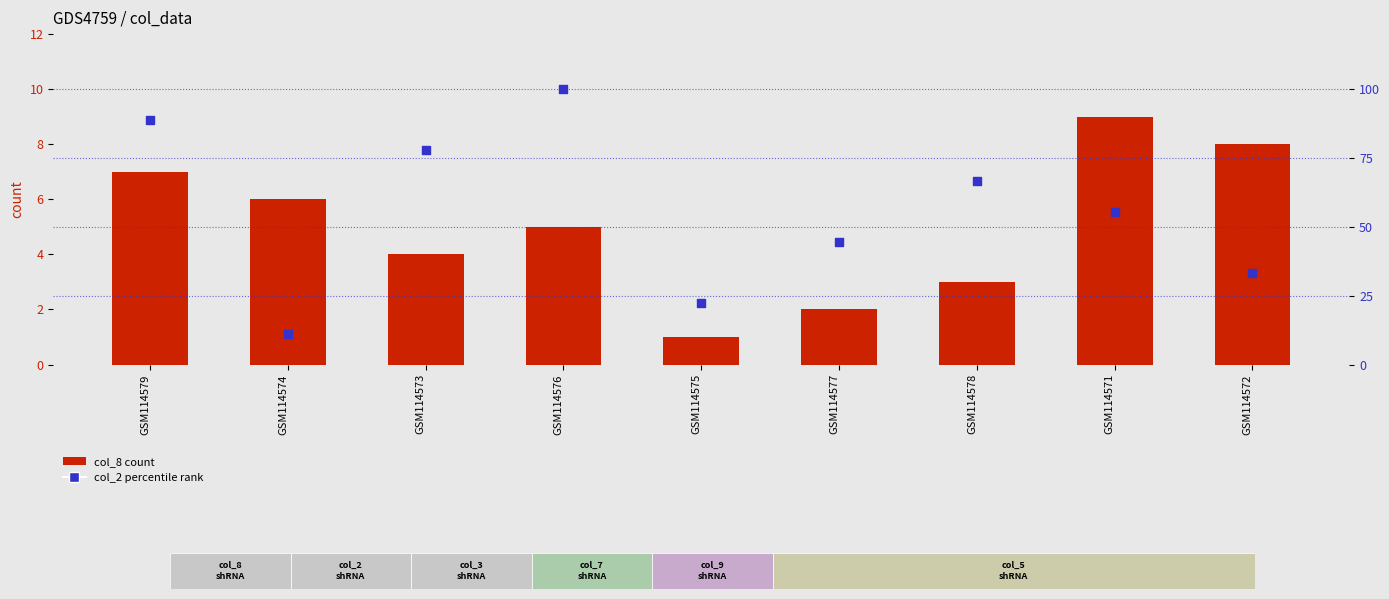

Is the value of col_2 (percentile rank) at GSM114579 greater than the value of col_8 (count) at GSM114576?

Yes